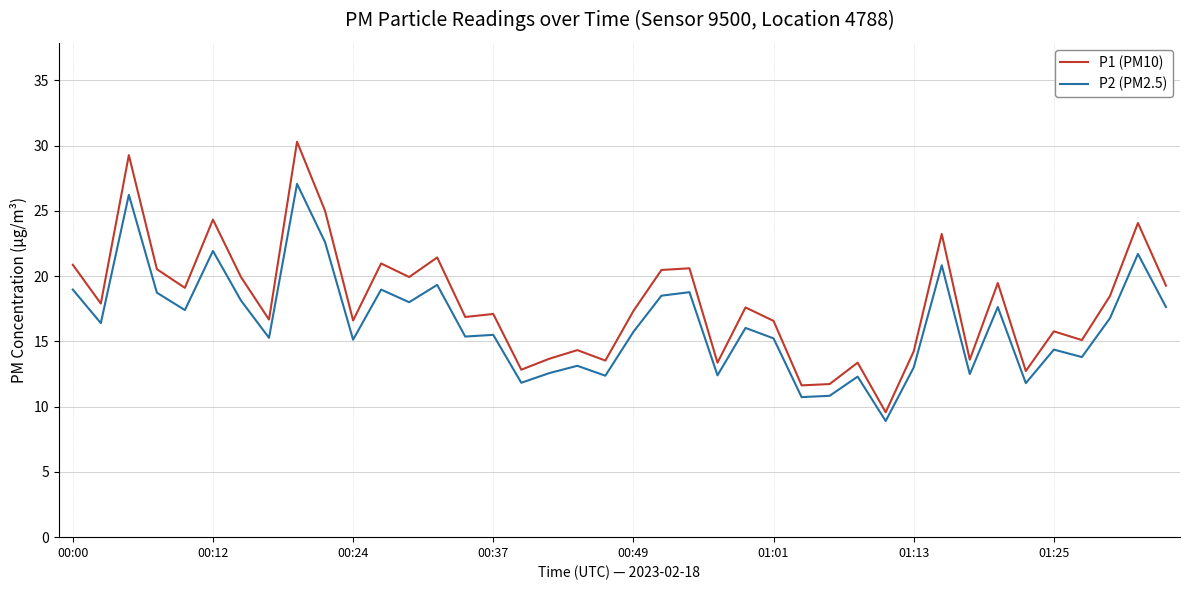

Which series has the largest total across all categories?

P1 (PM10)